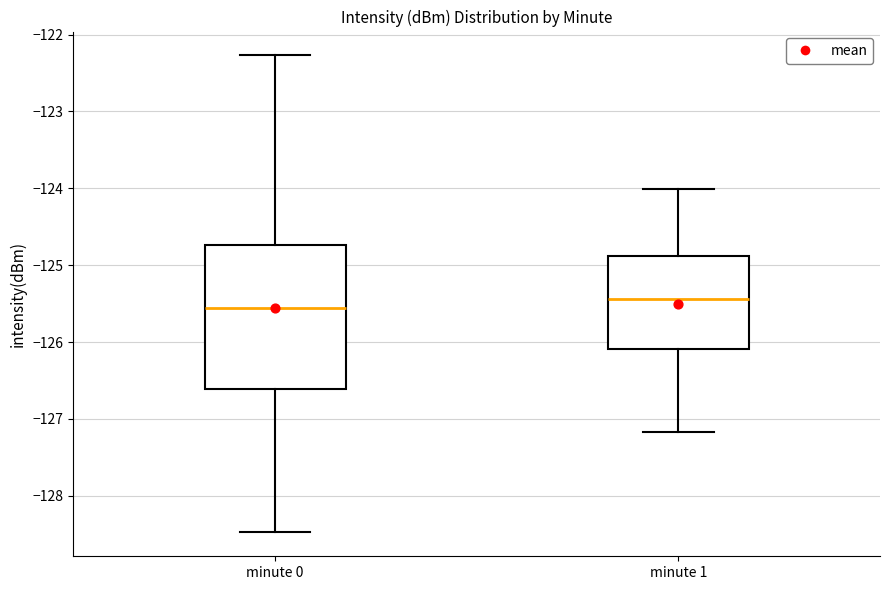

Reading left to right, transcribe this box plot: for each box, give where its median line is, the range the box spans, and where its two whiskers end, as read against the y-axis. The values are not printed on the chart, so give them approximately, as read against the axis.

minute 0: median -125.6, box -126.6 to -124.7, whiskers -128.5 to -122.3
minute 1: median -125.4, box -126.1 to -124.9, whiskers -127.2 to -124.0